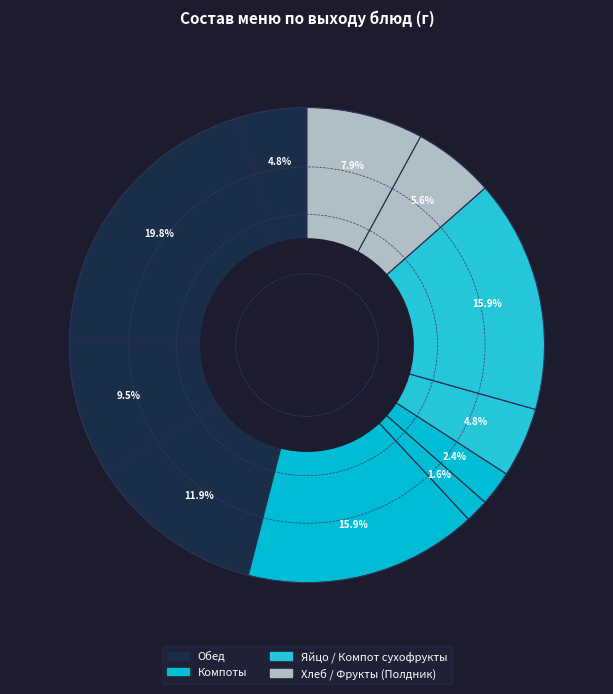

Is there a majority slice in this chart?

No